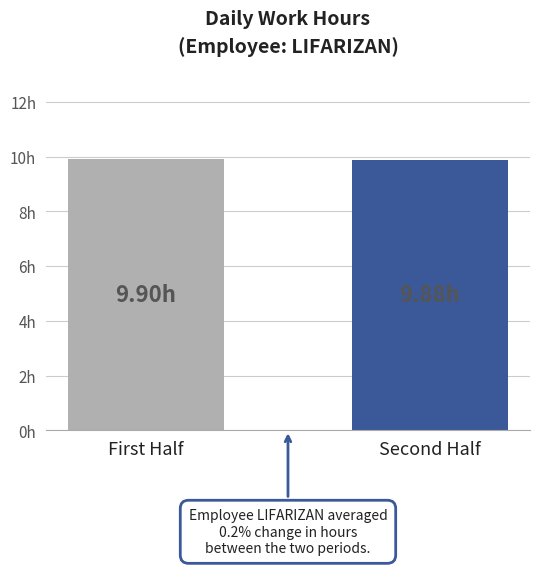

Are the bars horizontal?

No